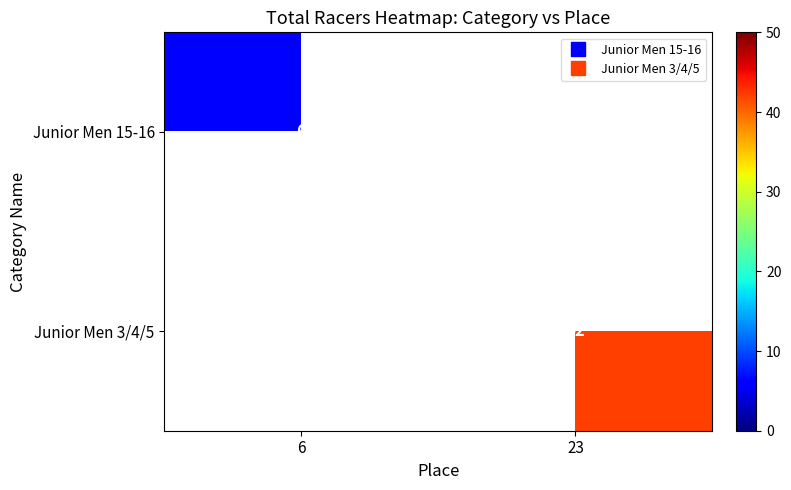

List the labels in order of Junior Men 15-16 value, largest first.

6, 23